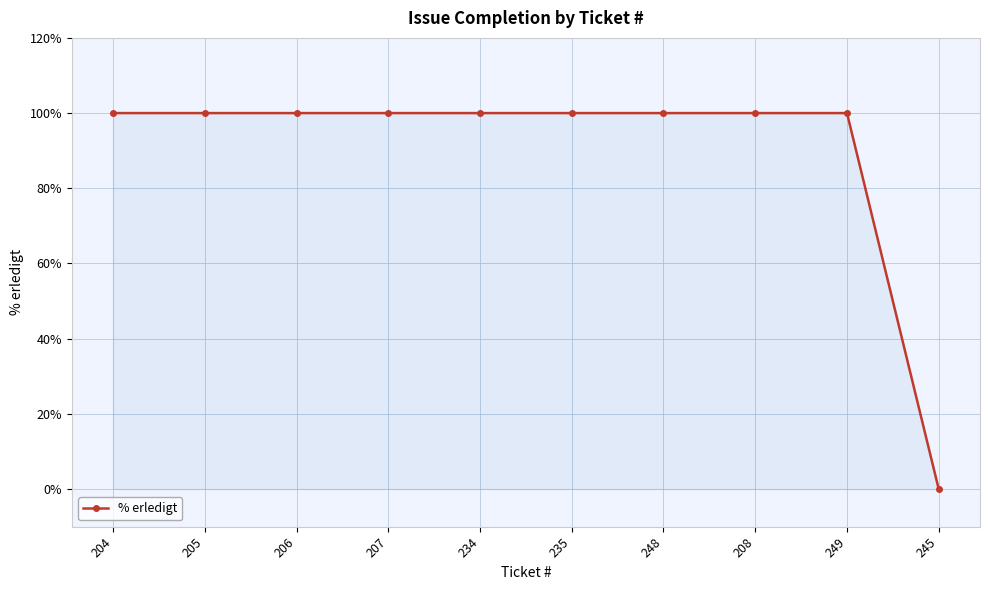

Approximately how many times larger is the value at 207 compared to 234?

1.0